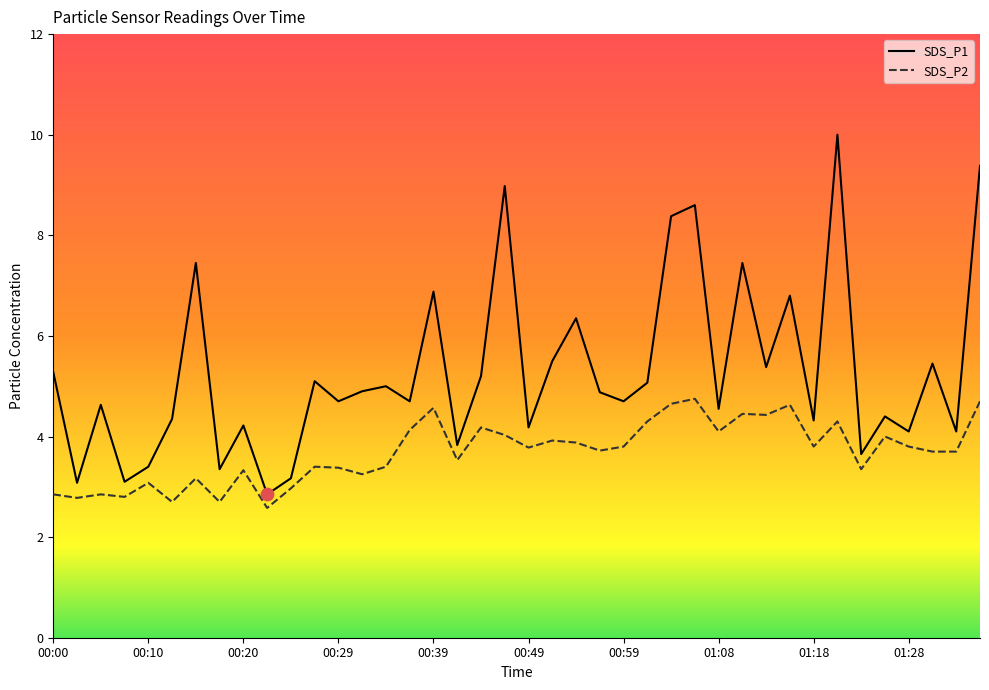

Which series contains the highest Y value?

SDS_P1